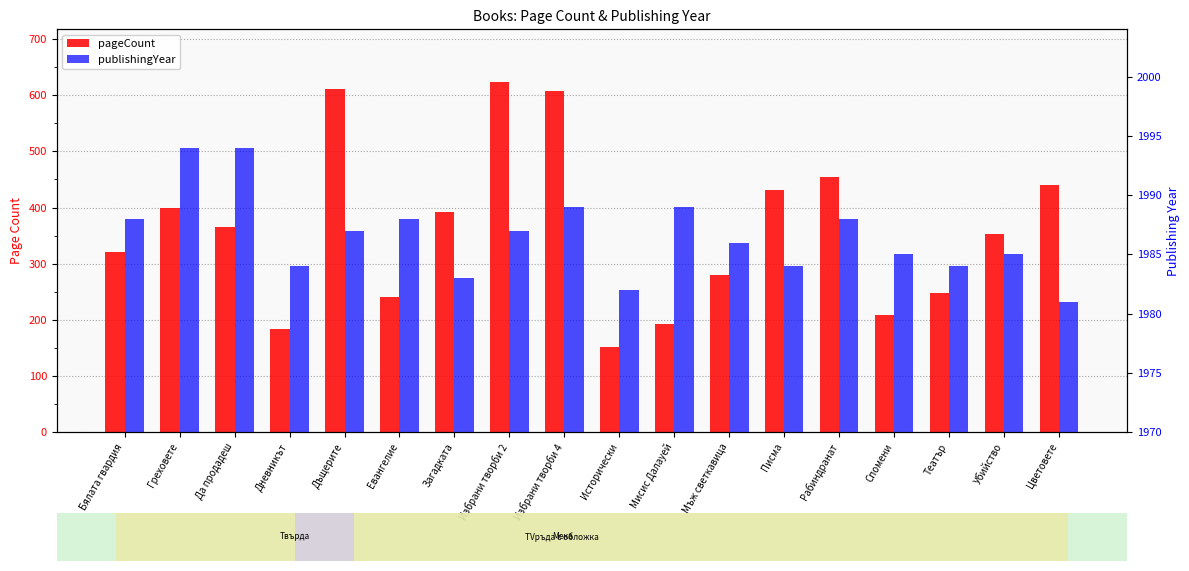

How many bars are there in each group?

2